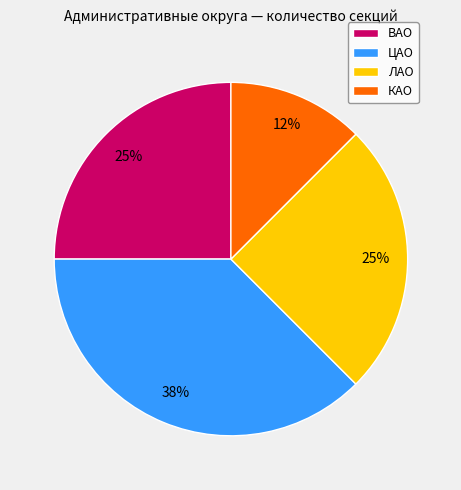

Does any single category account for the majority?

No